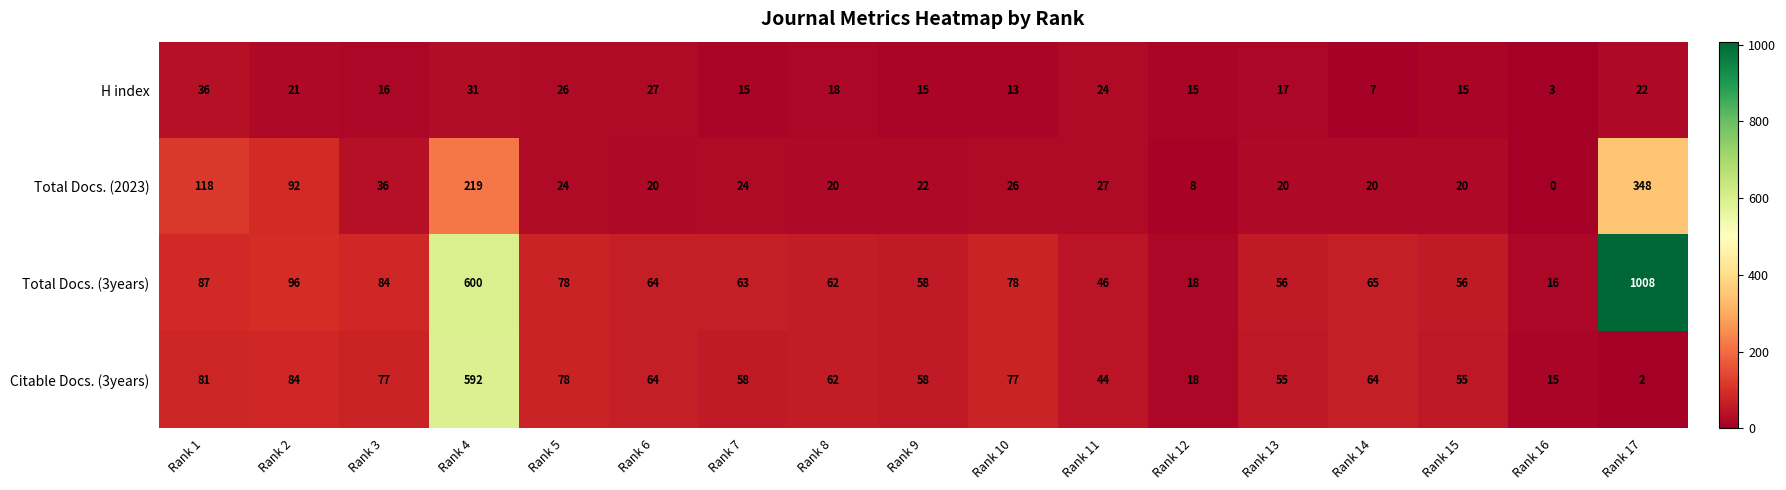

How many categories are shown in the chart?

17